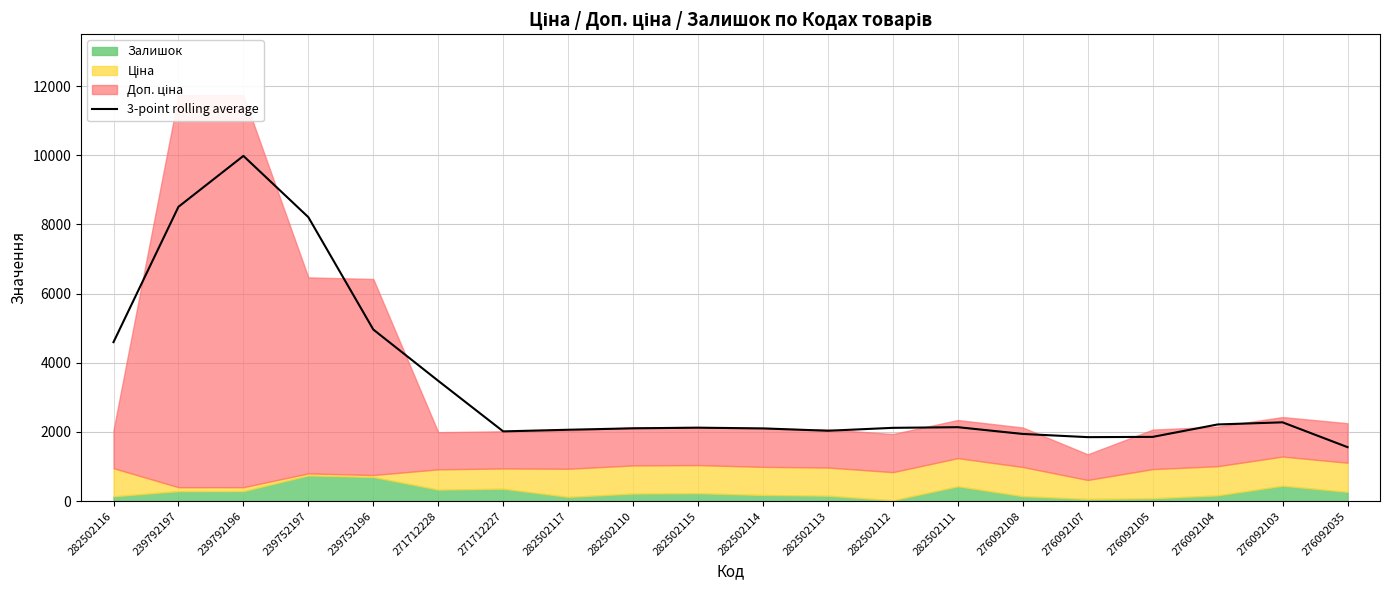

The value at 282502112 is 3102.9. True or false?

False